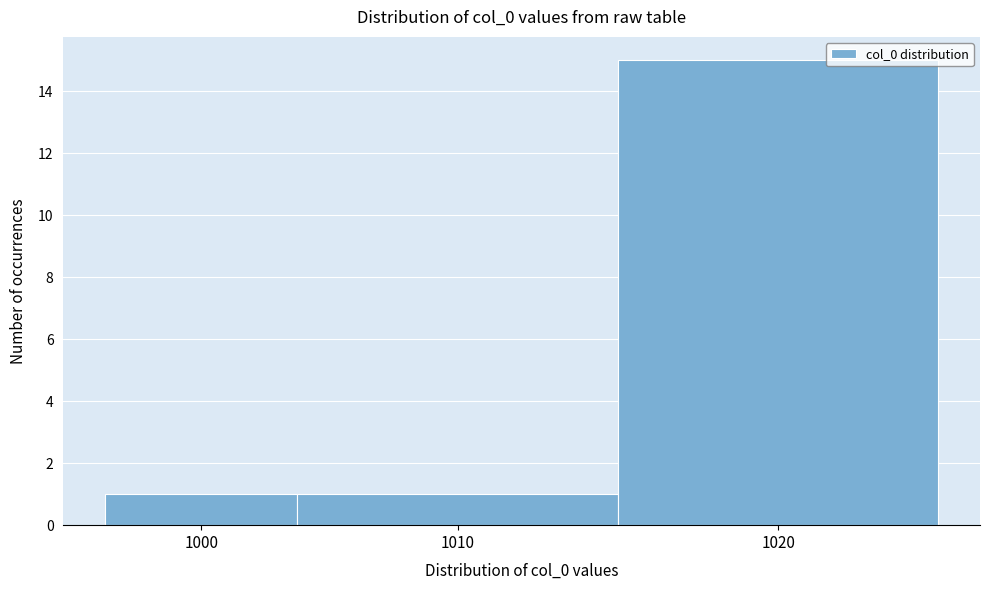

Reading left to right, list all the values displayed in this chart.

1000=1	1010=1	1020=15